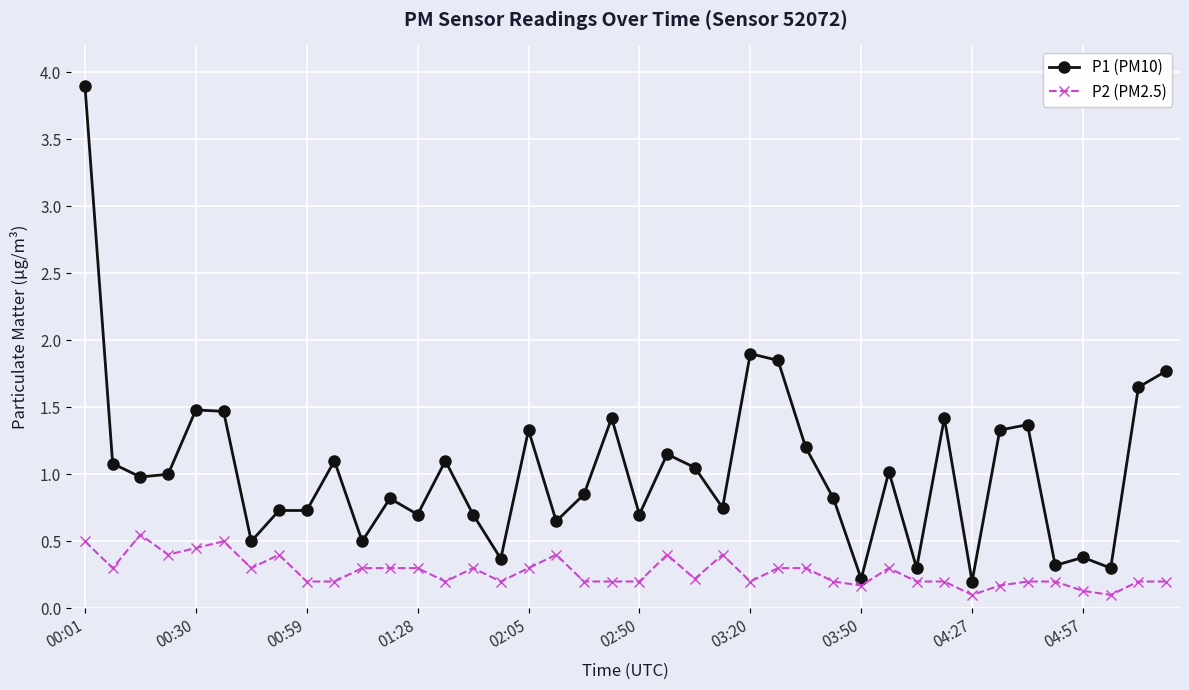

Which series has the largest total across all categories?

P1 (PM10)